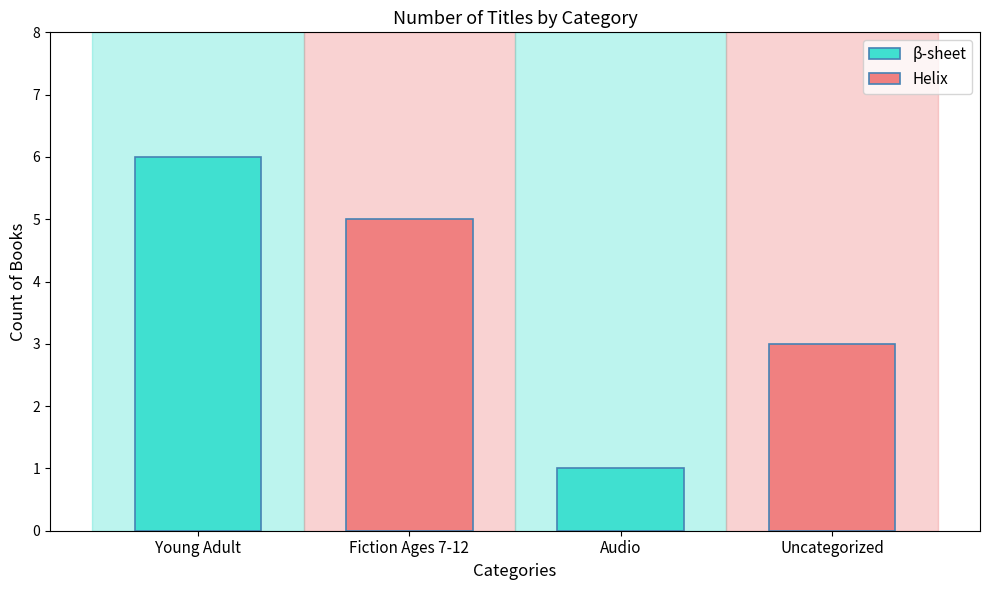

What is the sum of all β-sheet values?

7